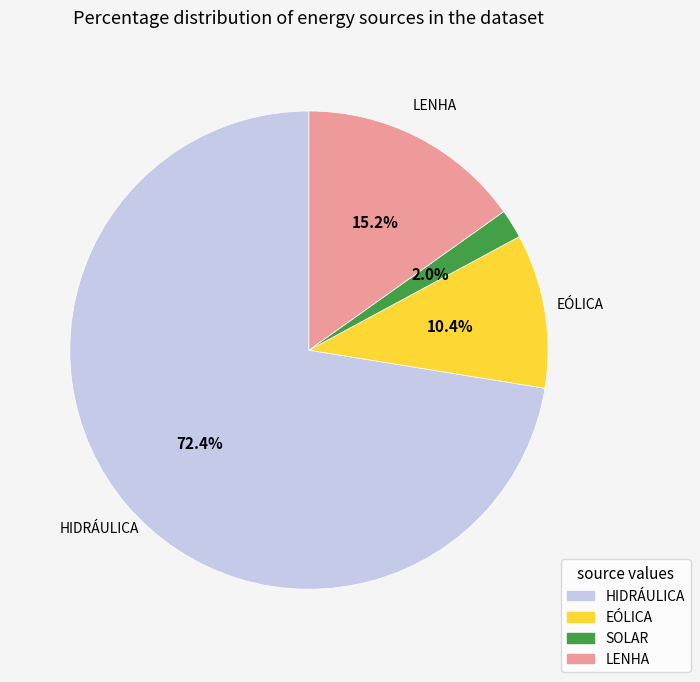

Does any single category account for the majority?

Yes